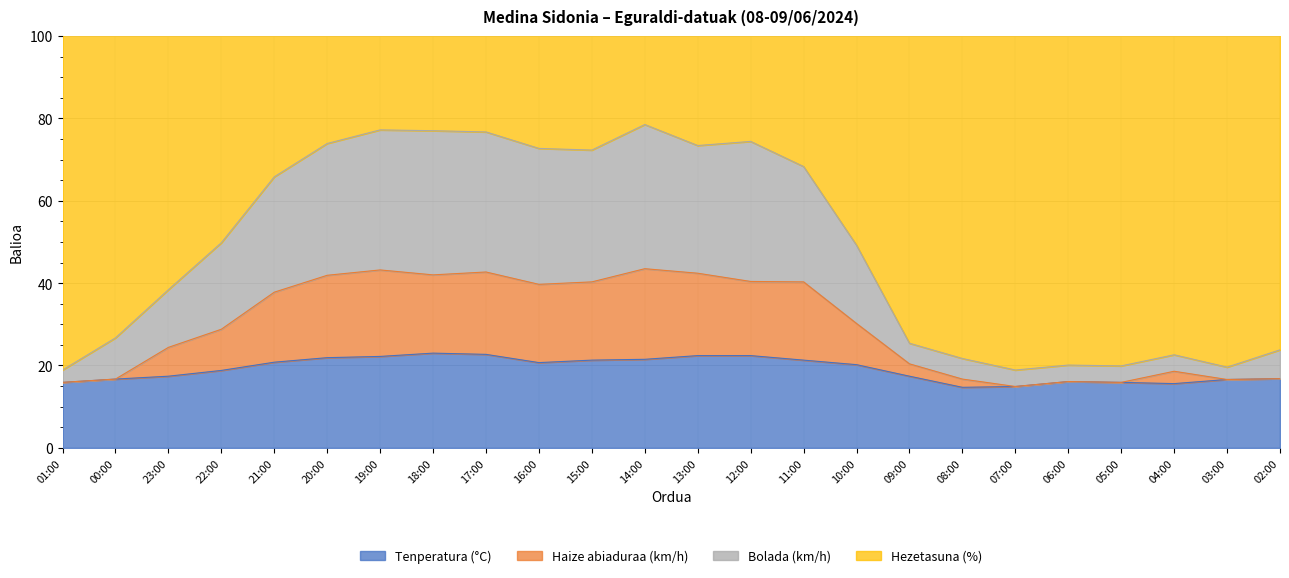

What is the value of the Haize abiaduraa (km/h) point at the 2nd from the left?

16.7